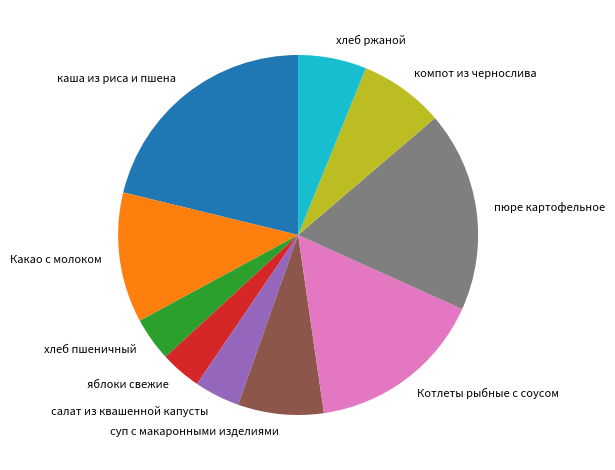

What is the largest slice in the pie chart?

каша из риса и пшена